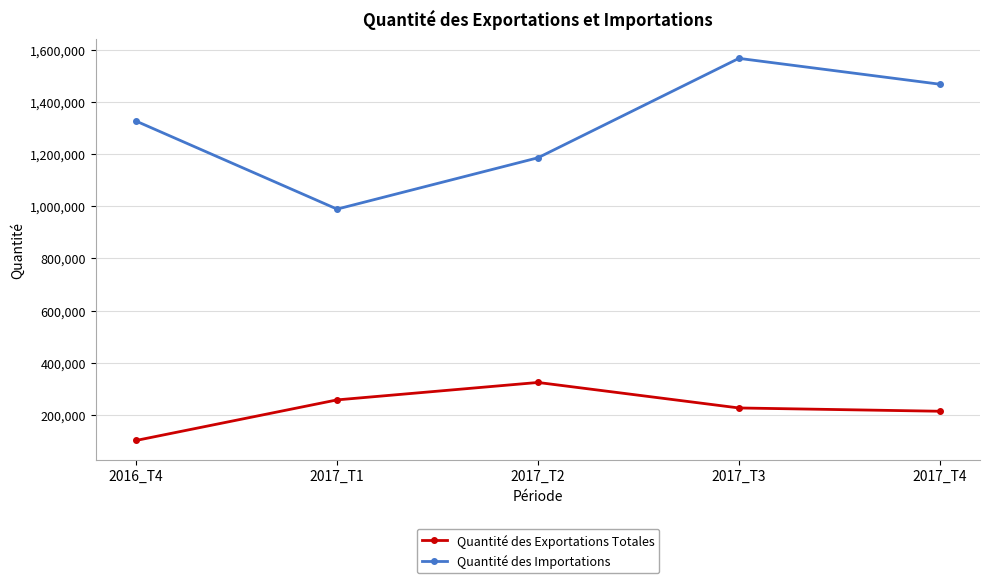

Which series has the widest spread of values?

Quantité des Importations